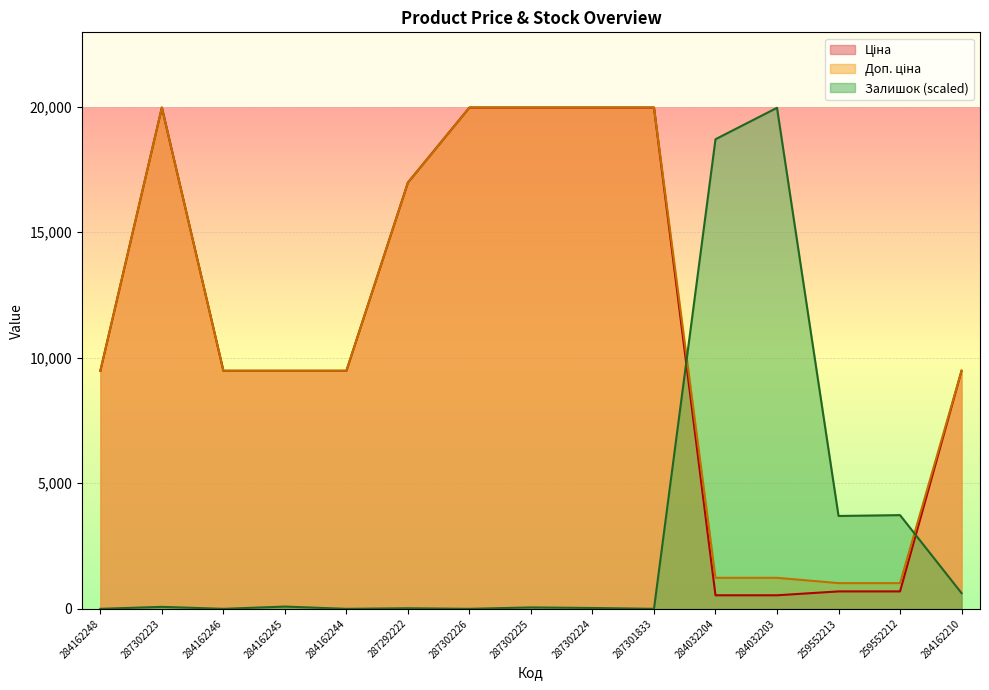

What is the average value of the Залишок series?

3132.6